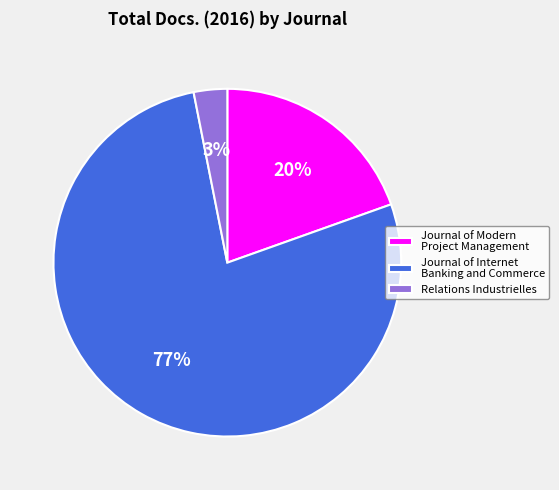

Which slice is the largest?

Journal of Internet Banking and Commerce